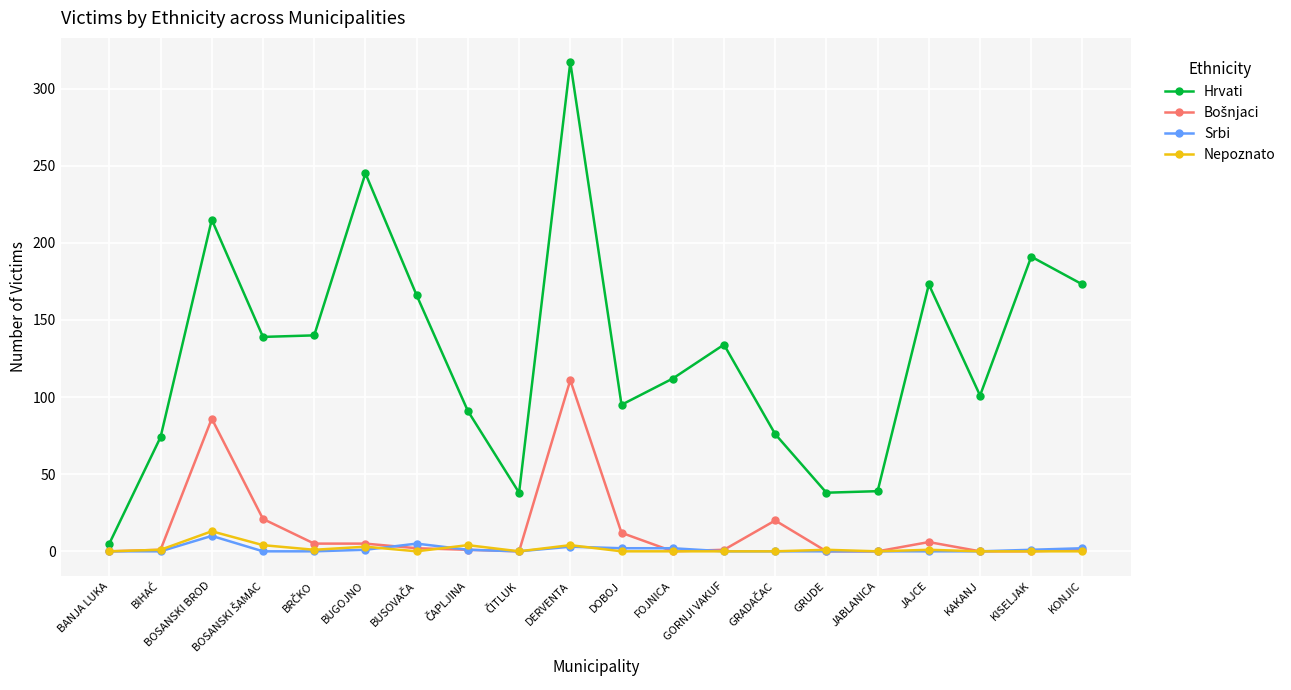

What is the label of the 20th point from the left?

KONJIC